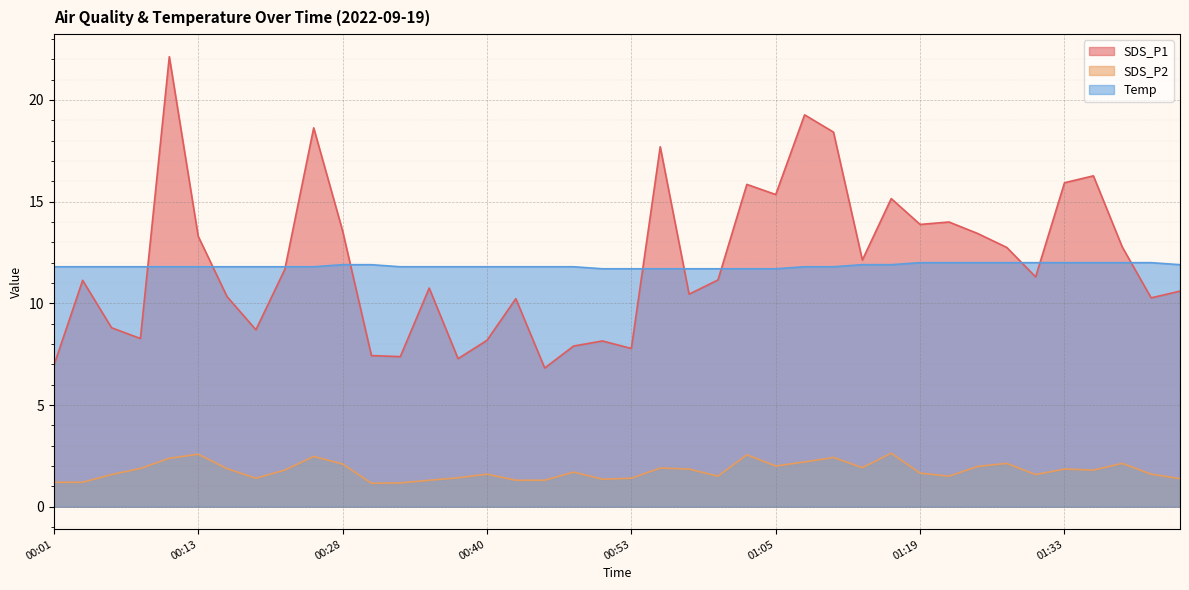

At which category is the sum across all series the highest?

00:11